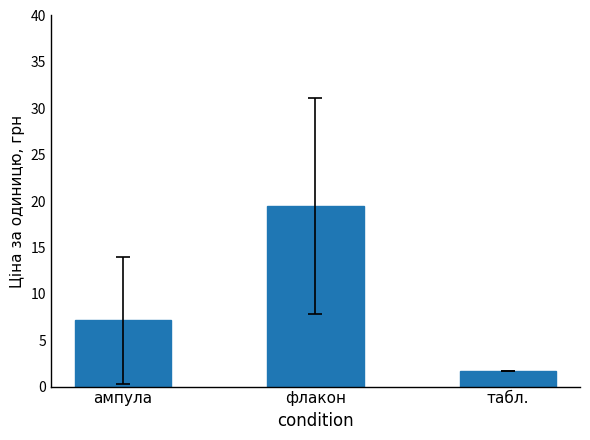

List the labels in order of value, largest first.

флакон, ампула, табл.